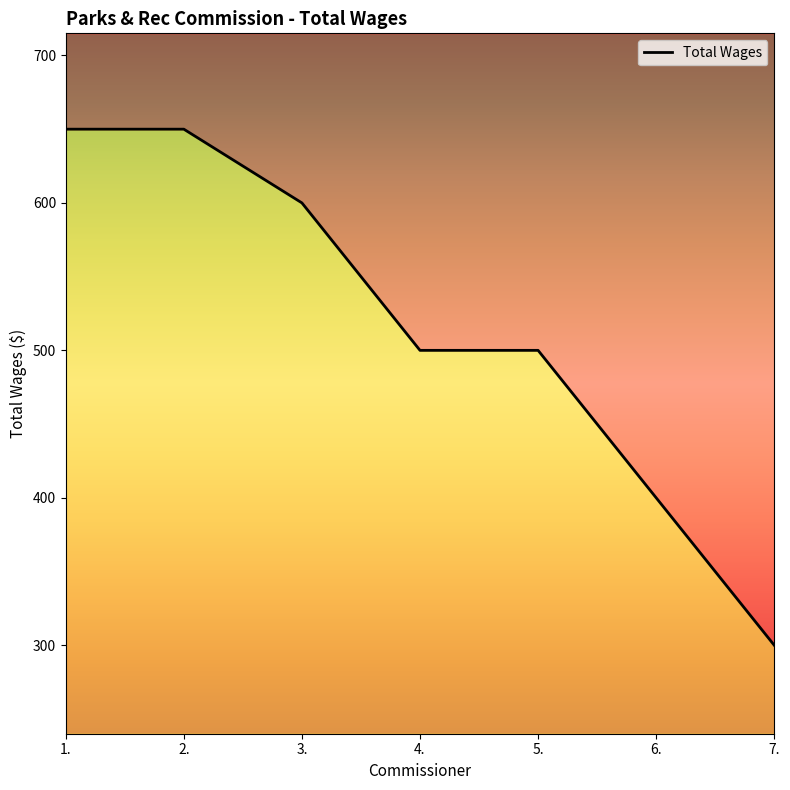

What position from the left is 2.?

2